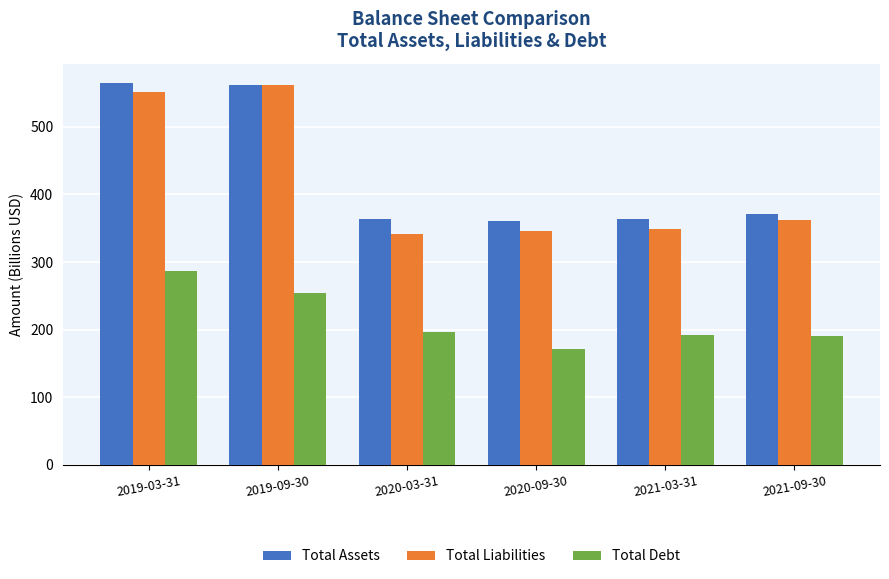

What is the sum of the Total Debt values at 2019-09-30 and 2020-03-31?

450.4